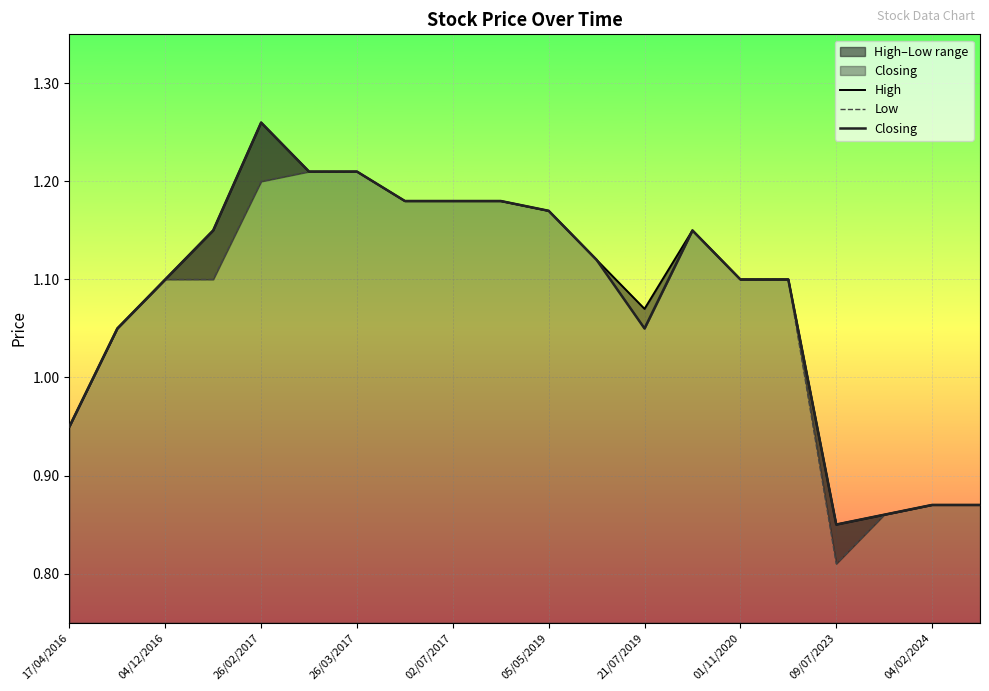

At how many categories does at least one series exceed 1?

15